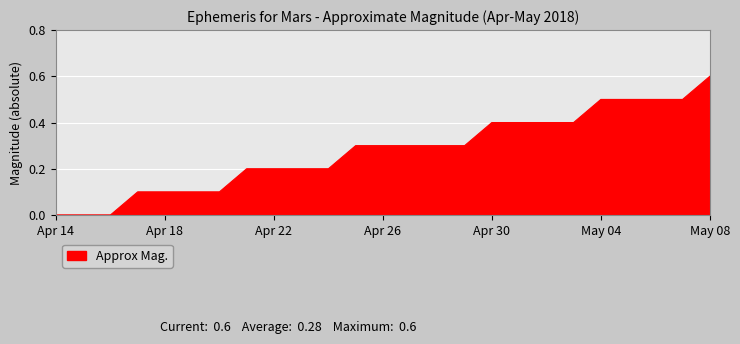

What is the greatest value displayed?

0.6